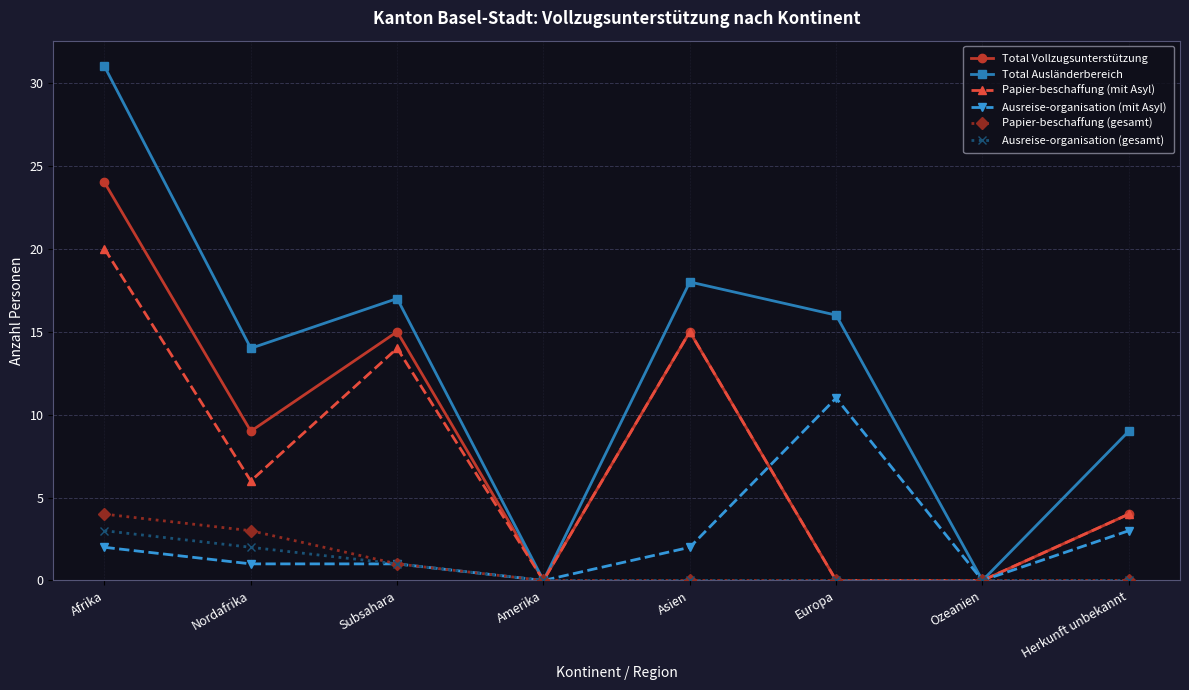

Reading right to left, what are all the values shown in this chart?

Total Vollzugsunterstützung: Herkunft unbekannt=4	Ozeanien=0	Europa=0	Asien=15	Amerika=0	Subsahara=15	Nordafrika=9	Afrika=24
Total Ausländerbereich: Herkunft unbekannt=9	Ozeanien=0	Europa=16	Asien=18	Amerika=0	Subsahara=17	Nordafrika=14	Afrika=31
Papier-beschaffung (mit Asyl): Herkunft unbekannt=4	Ozeanien=0	Europa=0	Asien=15	Amerika=0	Subsahara=14	Nordafrika=6	Afrika=20
Ausreise-organisation (mit Asyl): Herkunft unbekannt=3	Ozeanien=0	Europa=11	Asien=2	Amerika=0	Subsahara=1	Nordafrika=1	Afrika=2
Papier-beschaffung (gesamt): Herkunft unbekannt=0	Ozeanien=0	Europa=0	Asien=0	Amerika=0	Subsahara=1	Nordafrika=3	Afrika=4
Ausreise-organisation (gesamt): Herkunft unbekannt=0	Ozeanien=0	Europa=0	Asien=0	Amerika=0	Subsahara=1	Nordafrika=2	Afrika=3